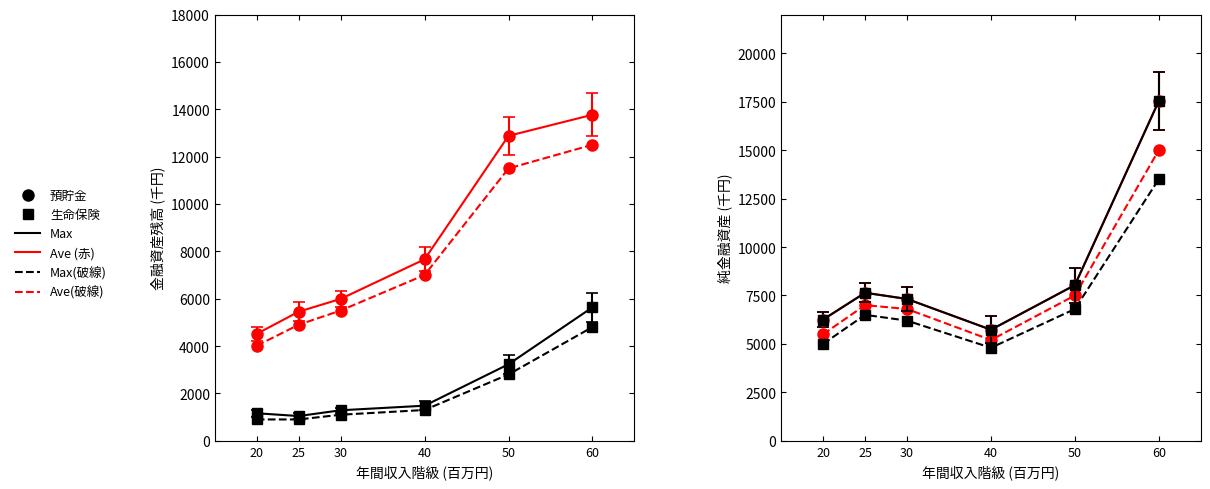

The value of 預貯金_Ave at 20 is 9224. True or false?

False